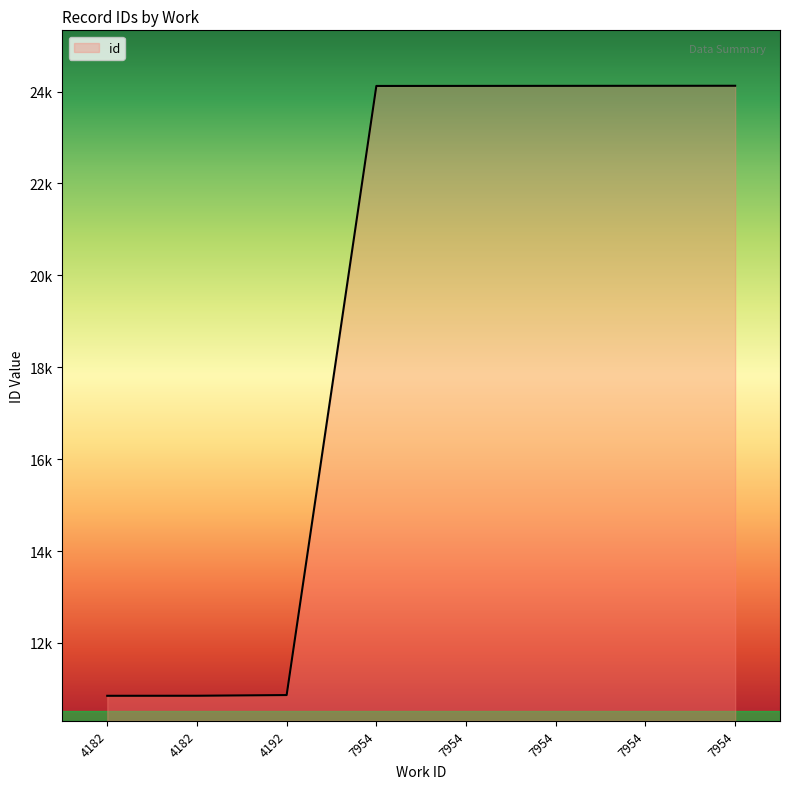

Does the chart have visible grid lines?

No